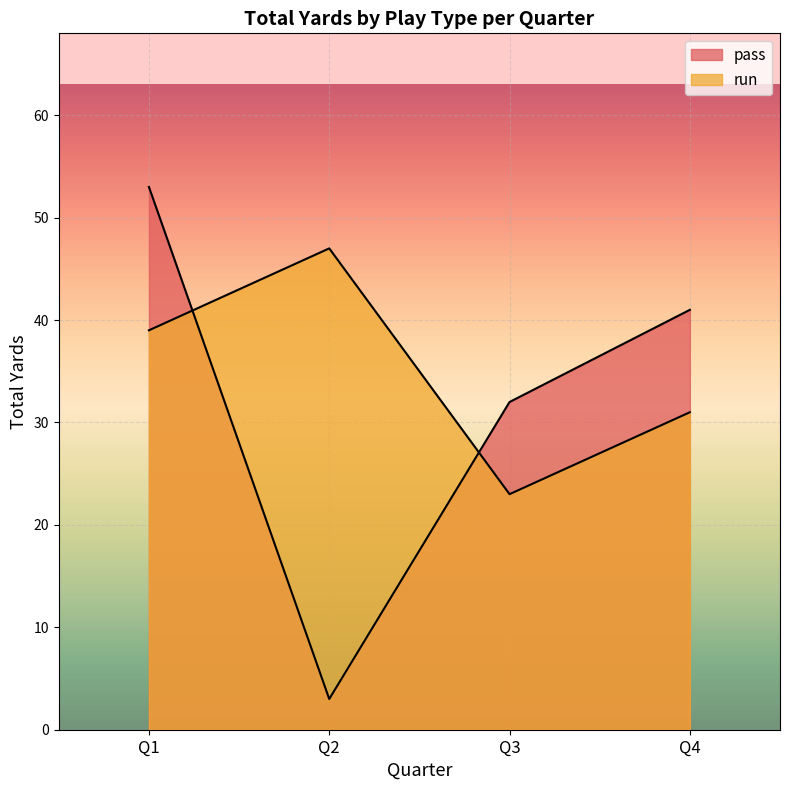

Does the chart display data point markers on the line(s)?

No